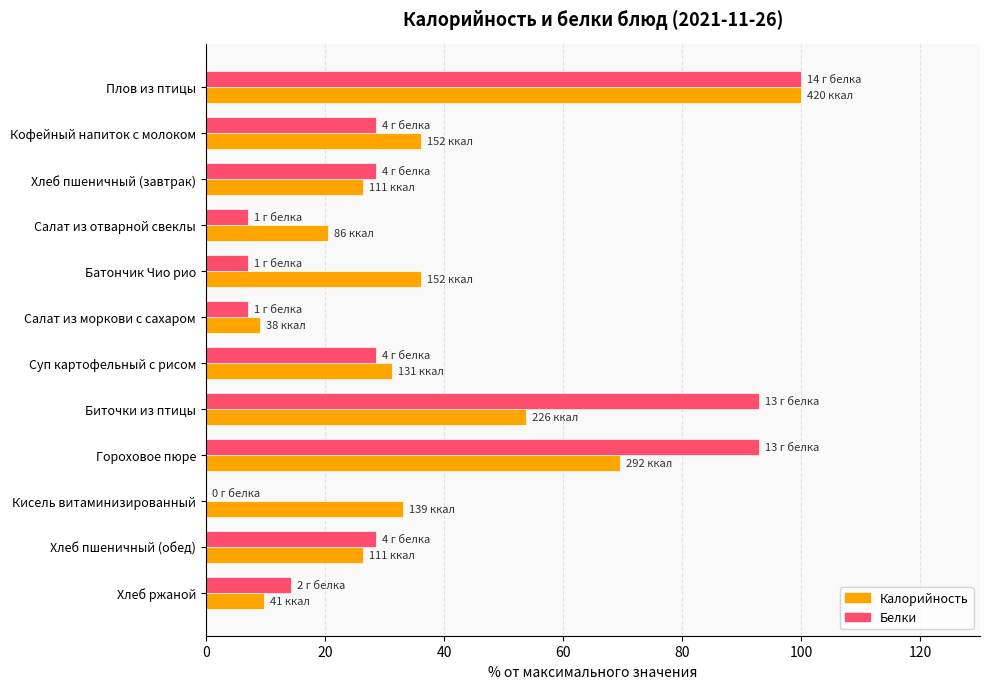

What is the sum of all Калорийность values?

452.1